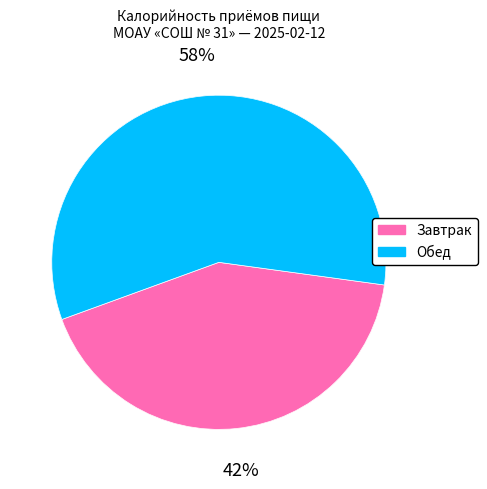

Does Обед represent more than half of the total?

Yes